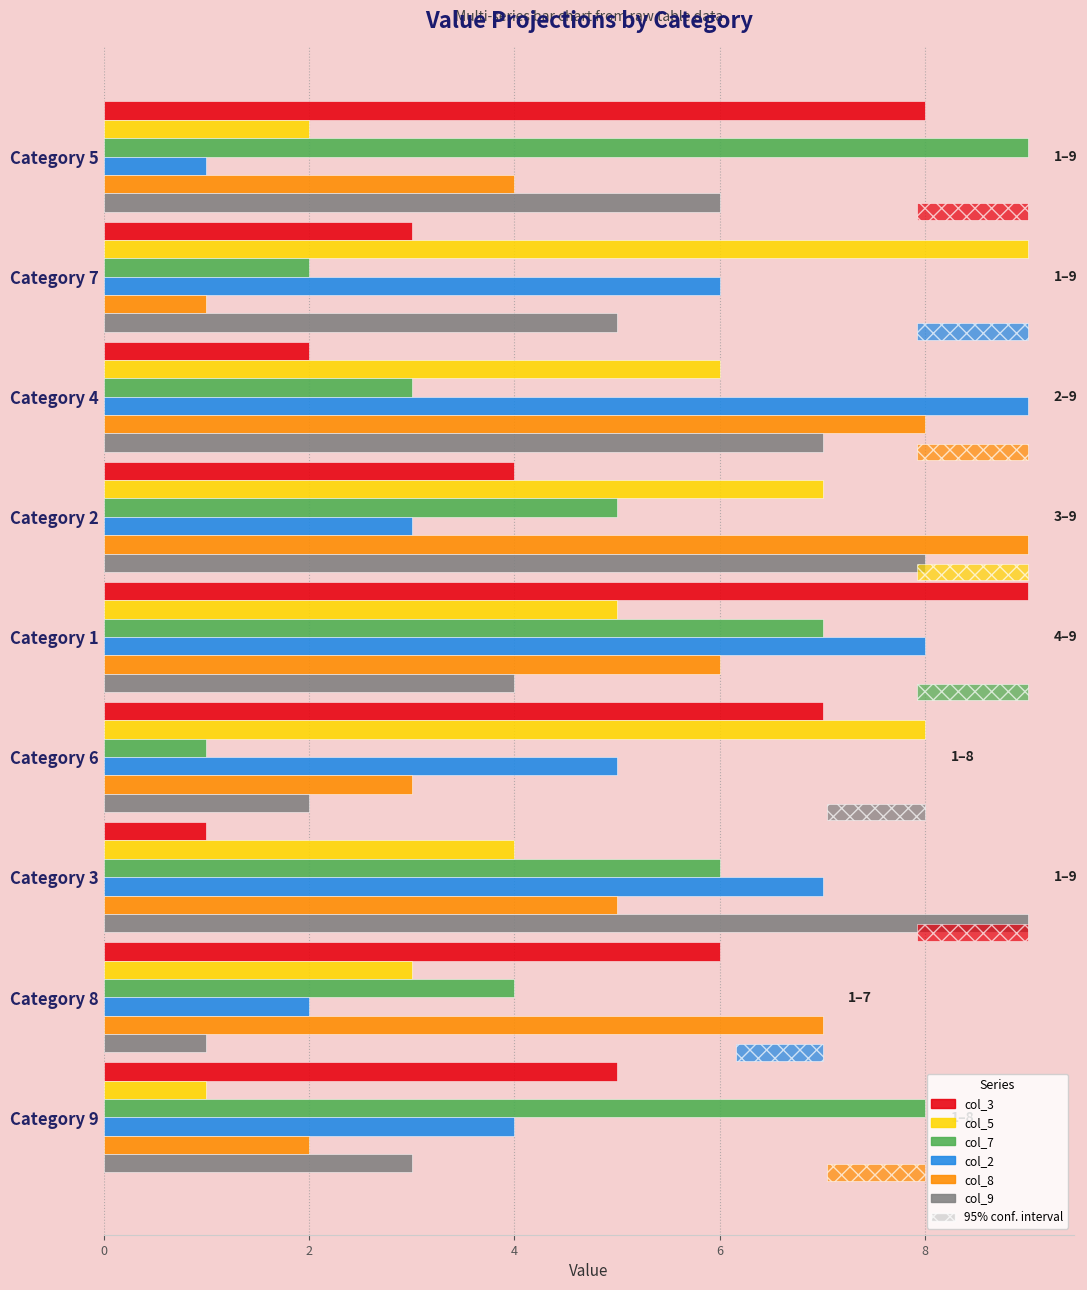

How many categories are shown in the chart?

9